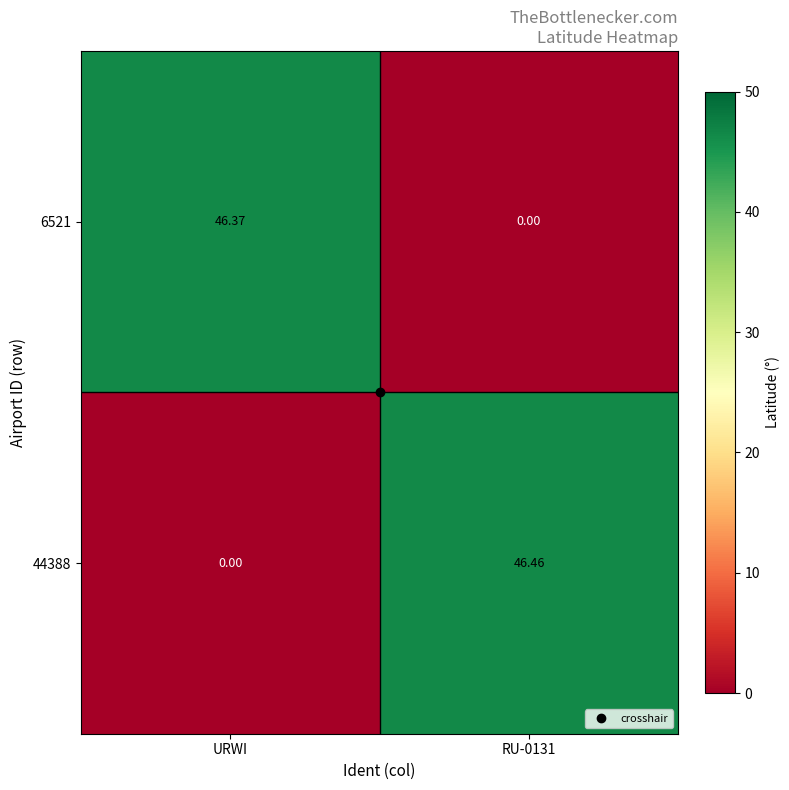

At how many categories does at least one series exceed 12?

2